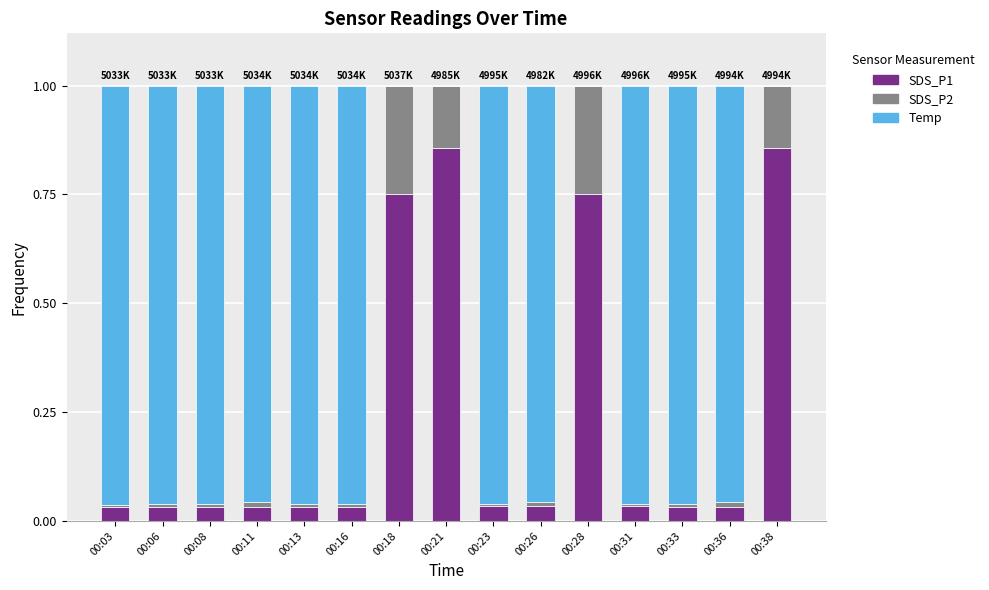

What is the sum of all SDS_P1 values?

3.6